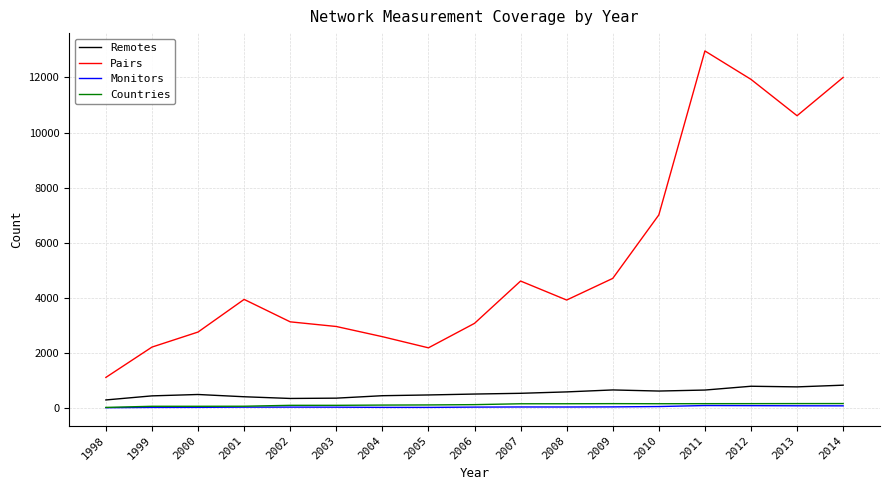

What is the difference between the Pairs values at 2006 and 2011?

9883